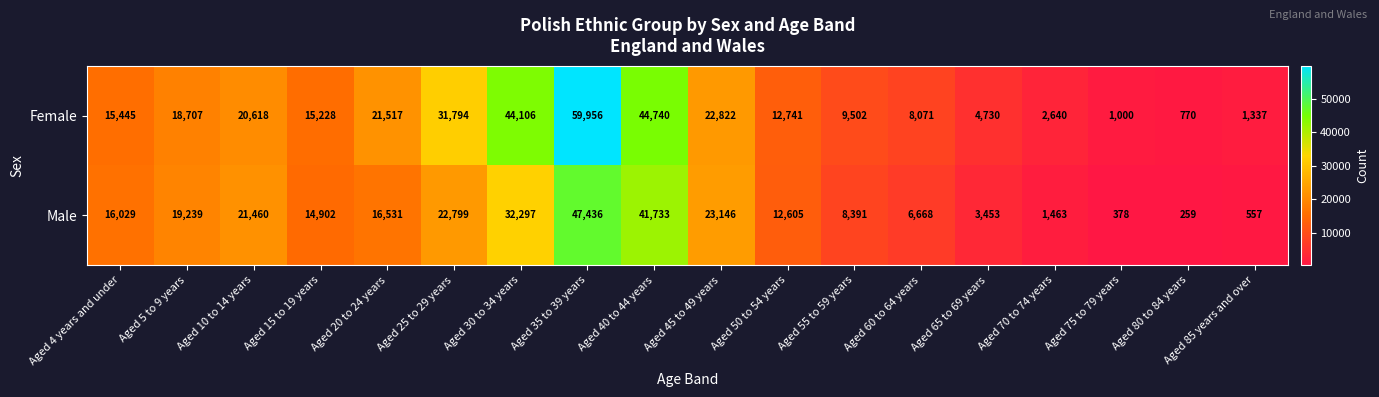

At which category does the chart reach its minimum across all series?

Aged 80 to 84 years